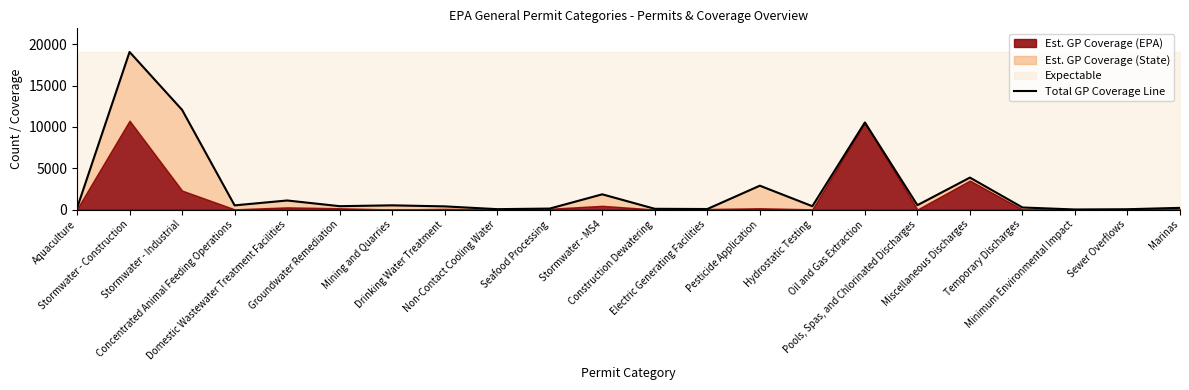

What position from the left is Groundwater Remediation?

6